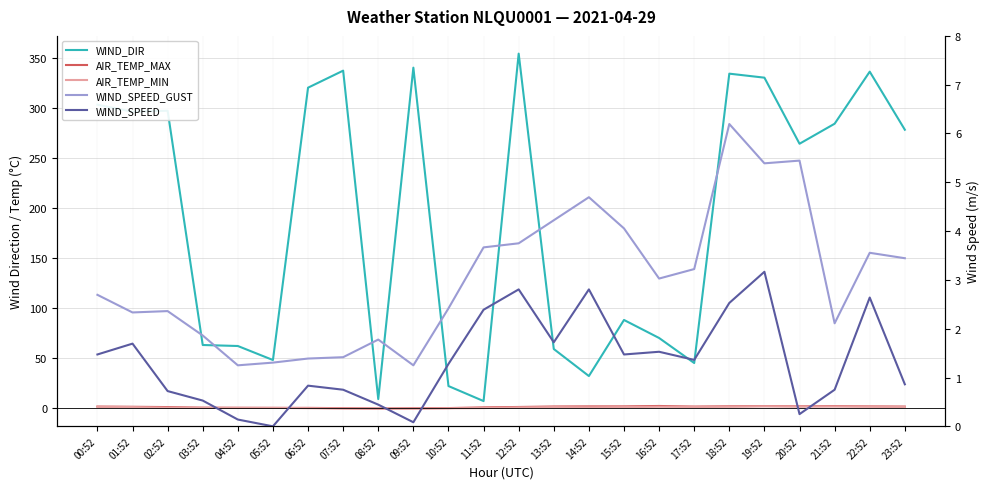

List the labels in order of AIR_TEMP_MIN value, smallest first.

08:52, 09:52, 07:52, 10:52, 06:52, 11:52, 04:52, 05:52, 03:52, 02:52, 12:52, 14:52, 01:52, 13:52, 15:52, 23:52, 17:52, 00:52, 16:52, 18:52, 22:52, 20:52, 21:52, 19:52